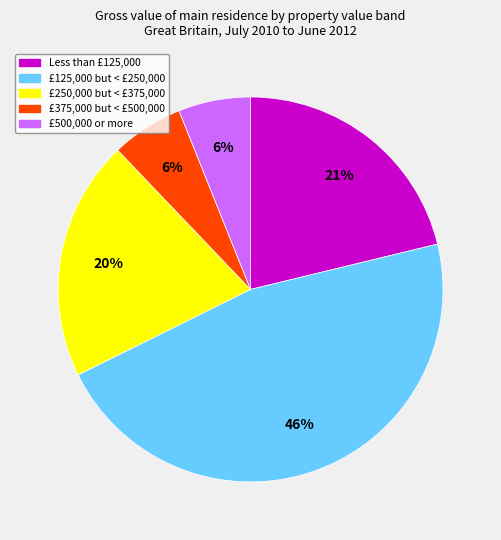

To the nearest percent, what portion does Less than £125,000 represent?

21%